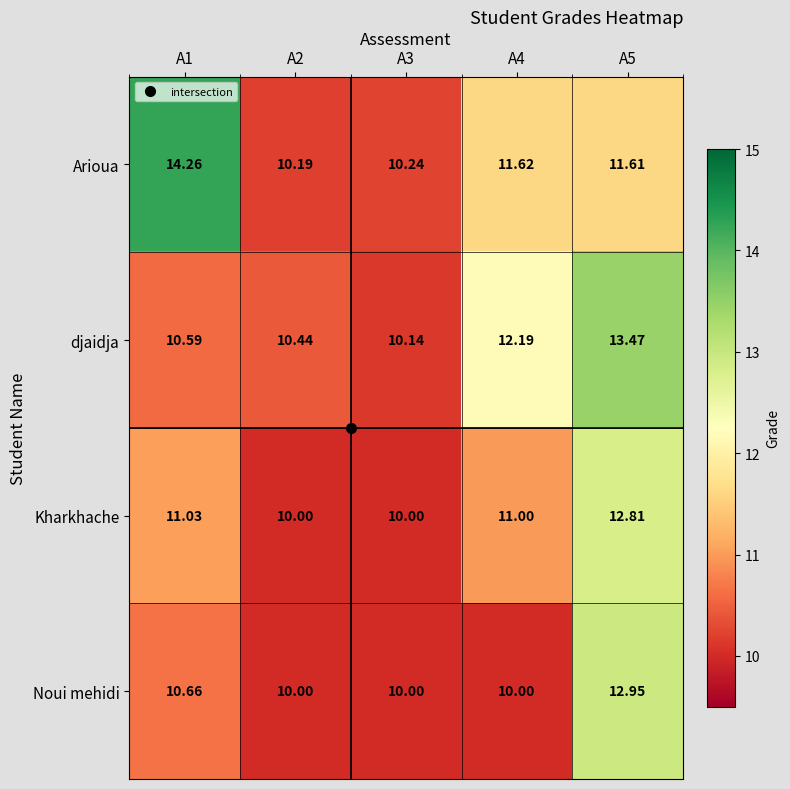

Is the value of Arioua at A2 greater than the value of Noui mehidi at A5?

No